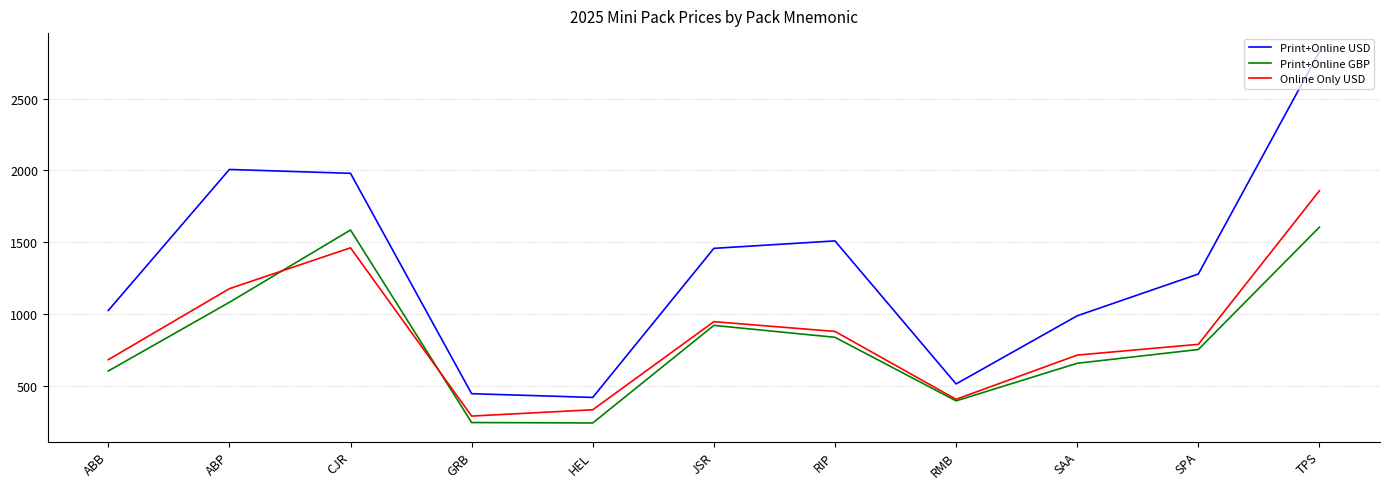

What is the difference between the Print+Online USD values at GRB and CJR?

1536